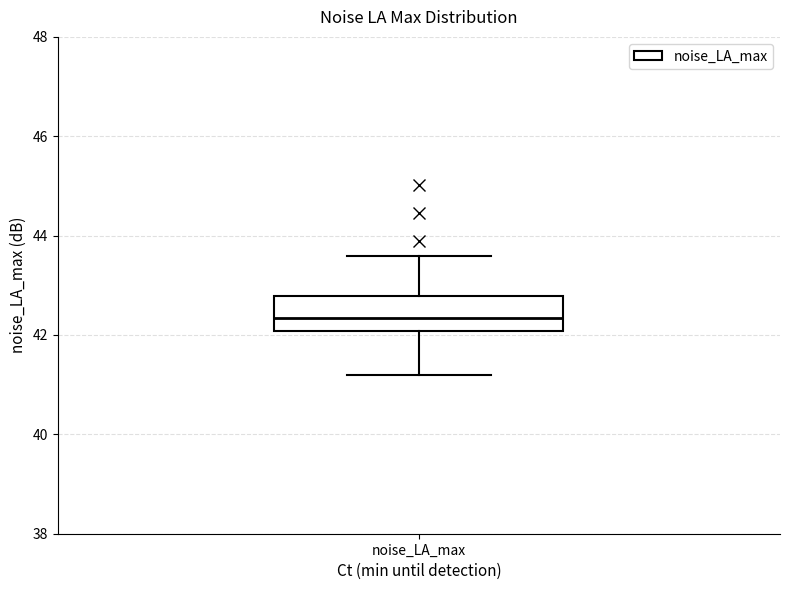

Read this box plot against the y-axis: the position of the median line, the range covered by the box, and the ends of both whiskers. The values are not printed on the chart, so give them approximately, as read against the axis.

median 42.4, box 42.0 to 42.8, whiskers 41.2 to 43.6